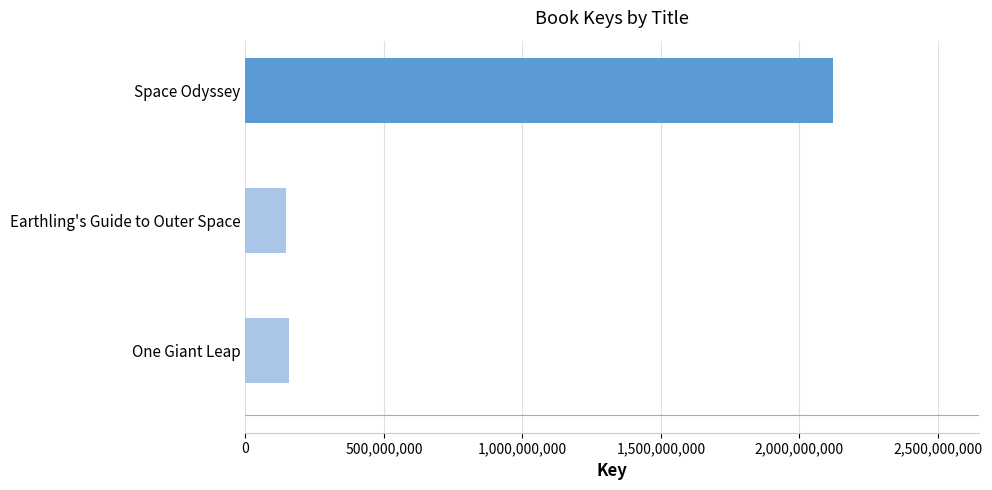

What is the difference between the values at One Giant Leap and Space Odyssey?

1961759012